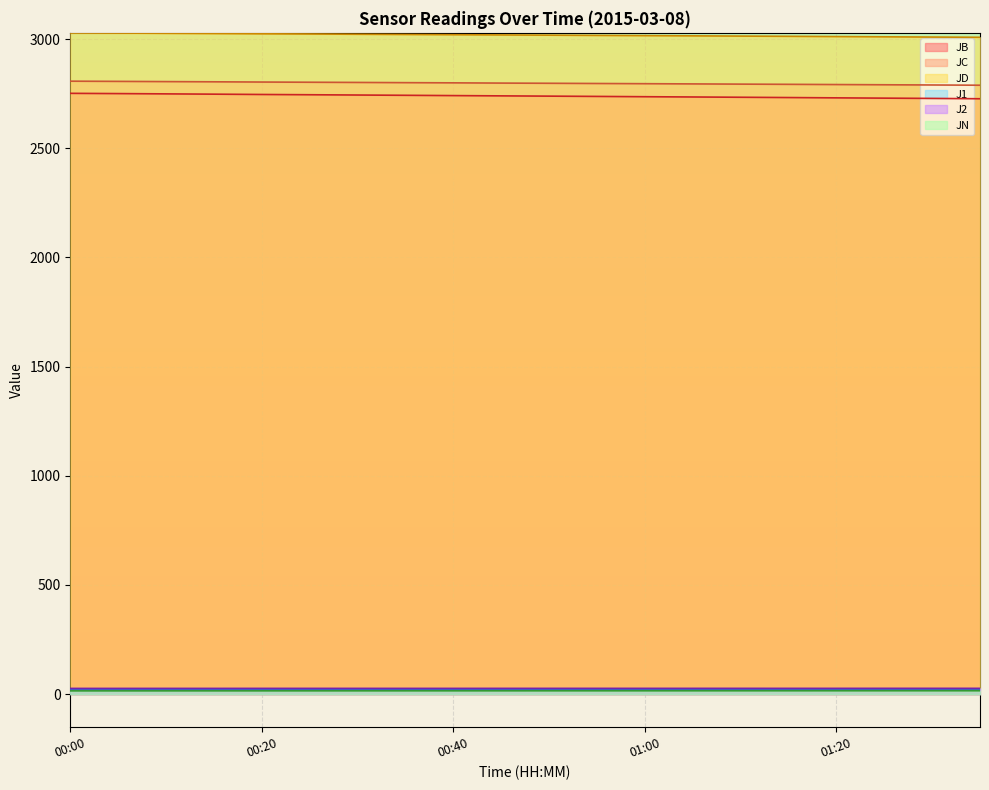

What is the value of the JN point at the 18th from the left?

15.5